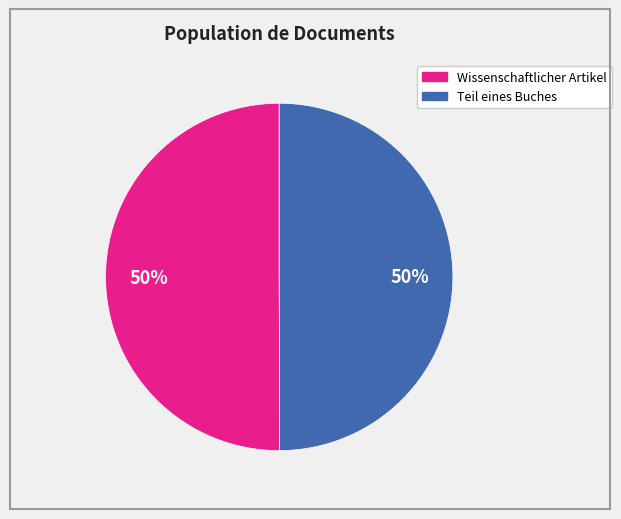

To the nearest percent, what is the average slice percentage?

50%